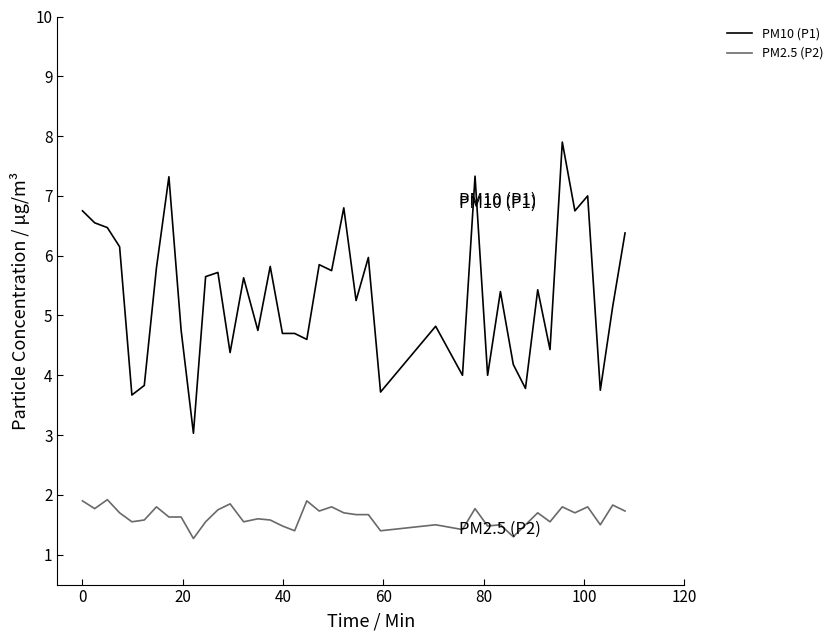

What is the difference between the maximum and minimum values in the PM10 (P1) series?

4.9